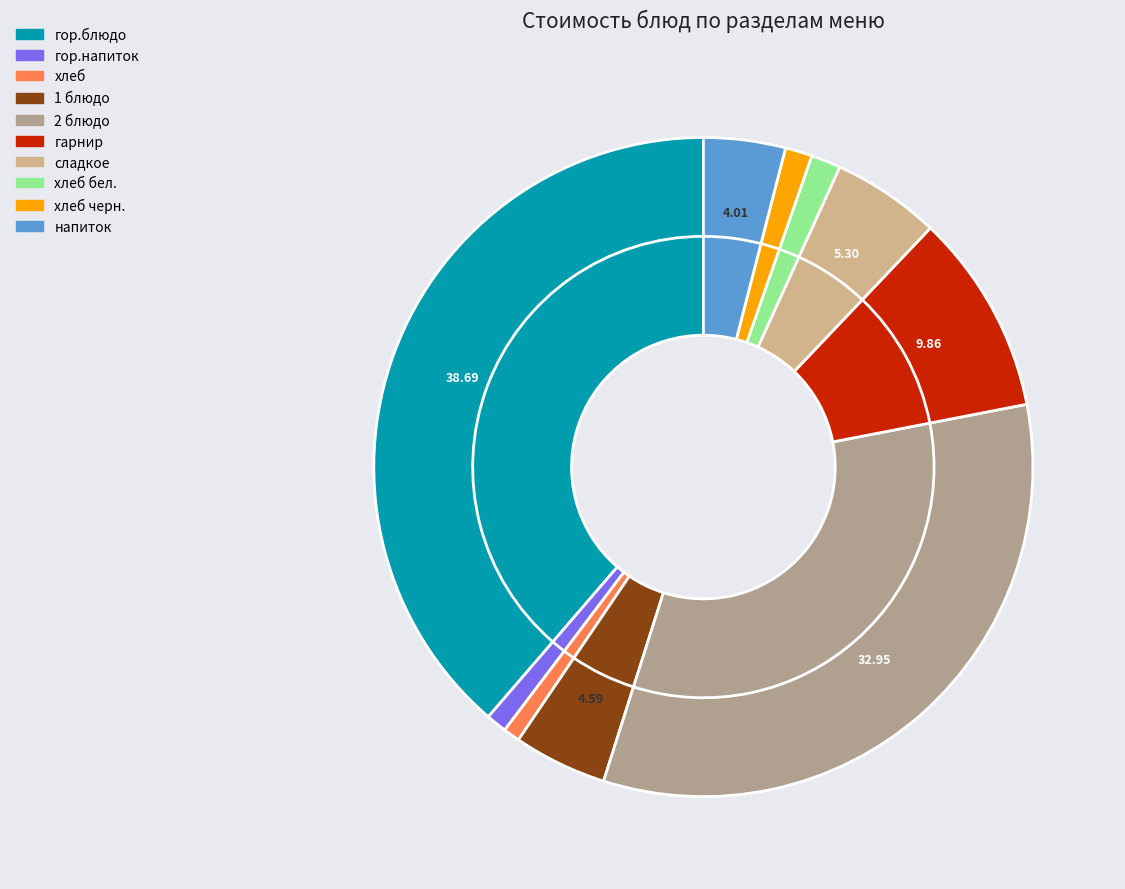

To the nearest percent, what is the combined percentage of напиток and хлеб?

5%